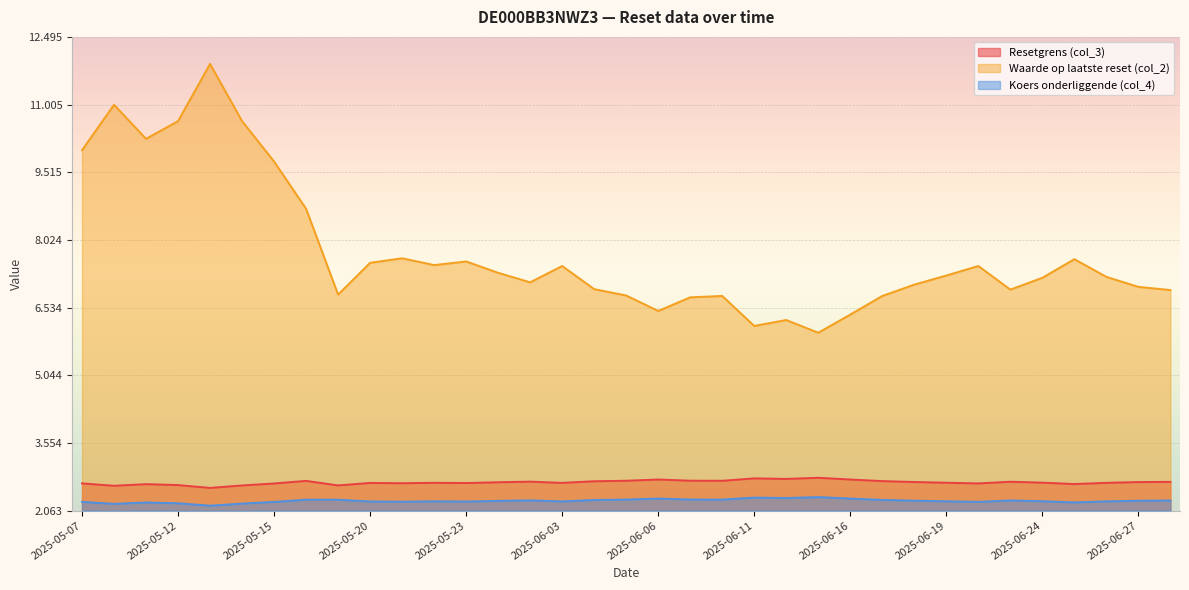

List the series in order of their peak value, highest first.

Waarde op laatste reset (col_2), Resetgrens (col_3), Koers onderliggende (col_4)